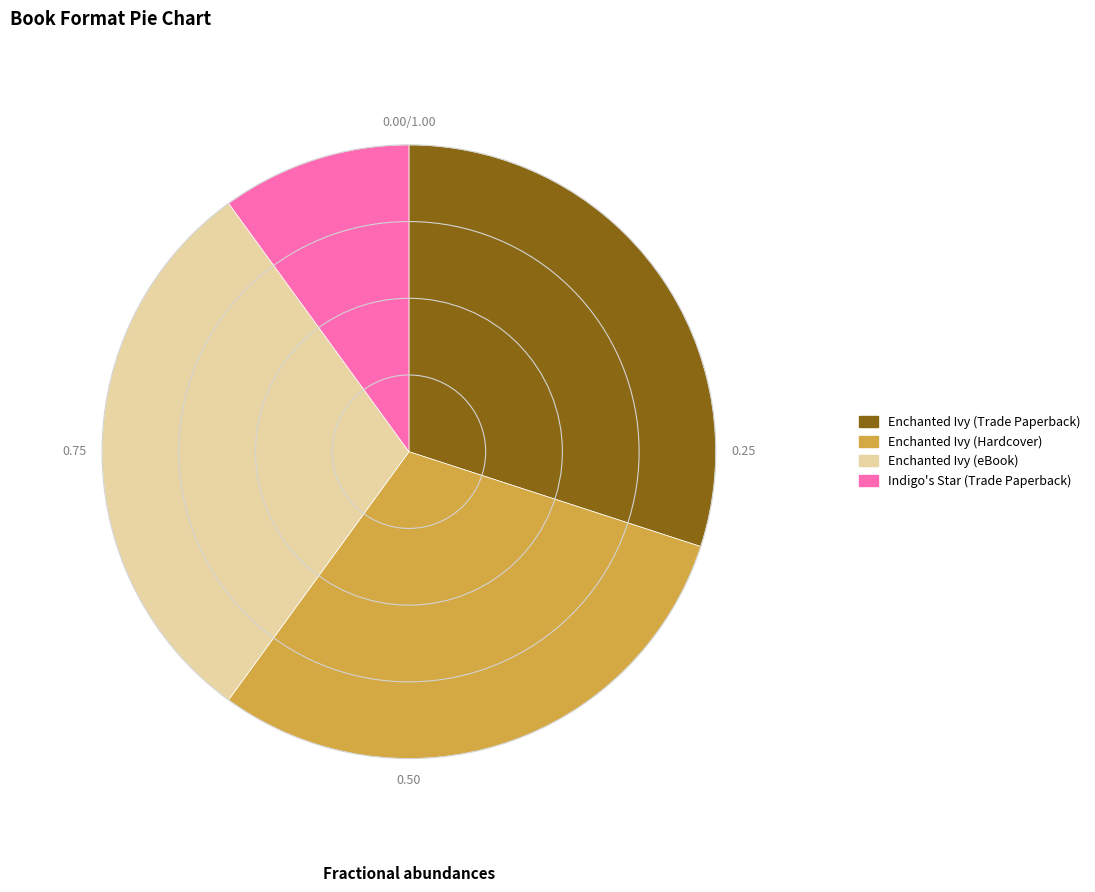

What is the ratio of the value at Enchanted Ivy (Trade Paperback) to the value at Indigo's Star (Trade Paperback)?

3.0